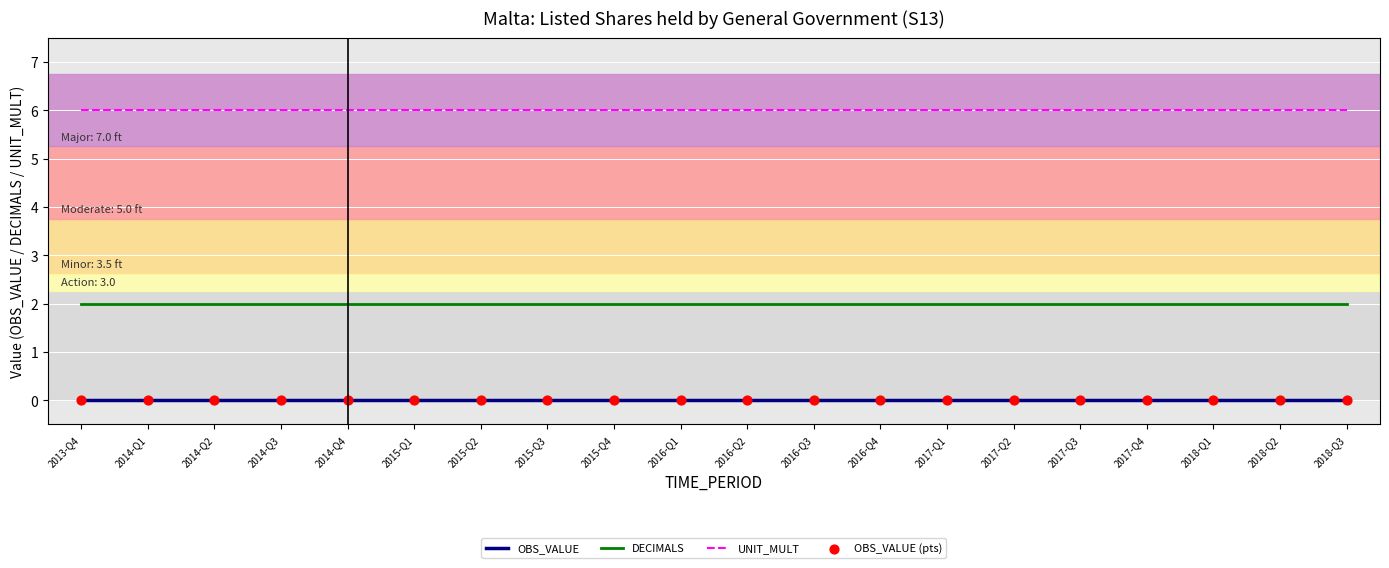

Which series has the largest total across all categories?

UNIT_MULT